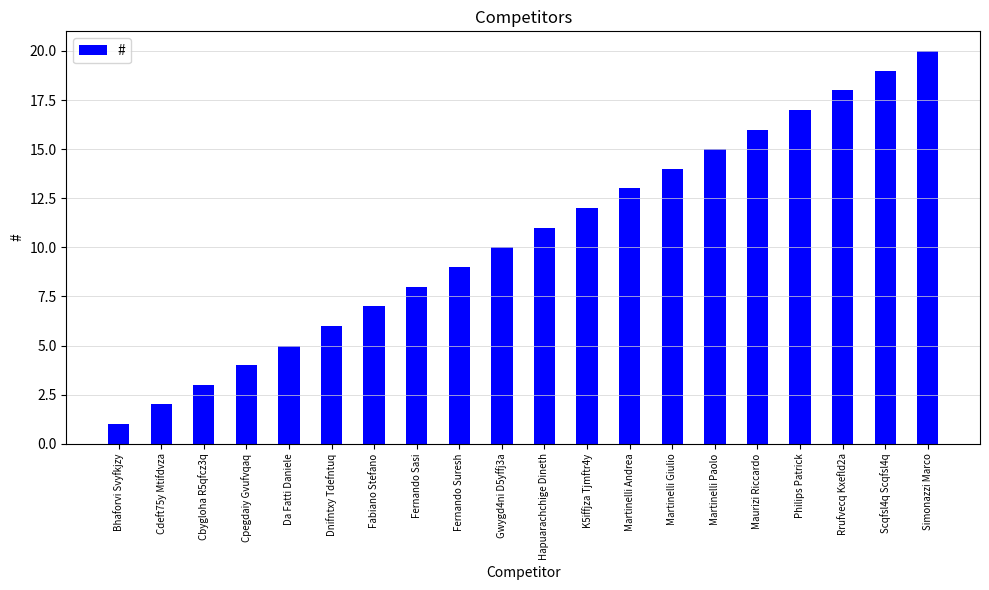

What is the minimum value shown in the chart?

1